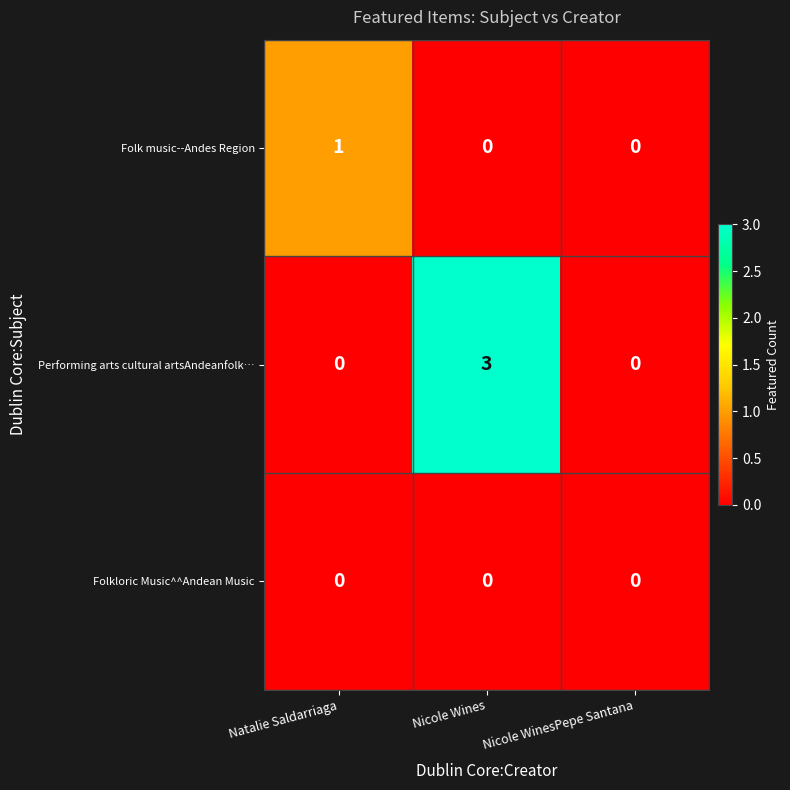

How many categories are shown in the chart?

3